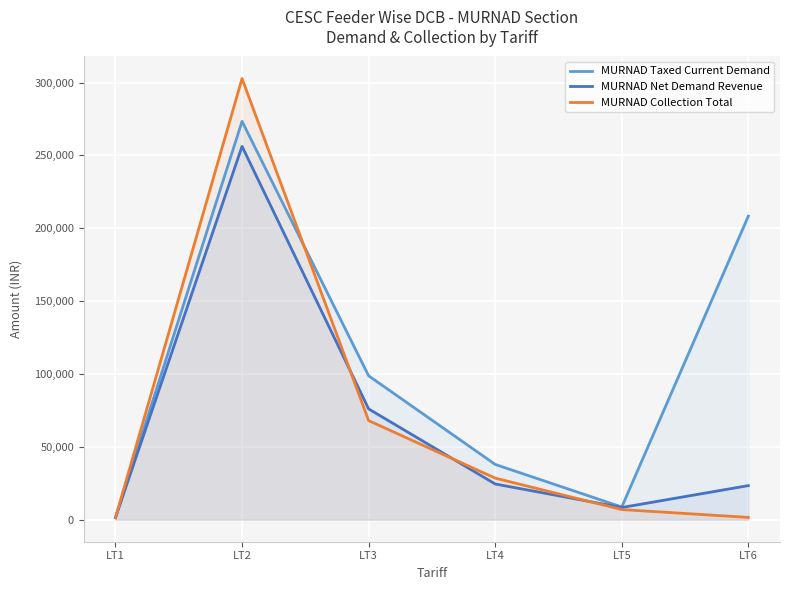

Is the value of MURNAD Taxed Current Demand at LT1 greater than the value of MURNAD Collection Total at LT4?

No